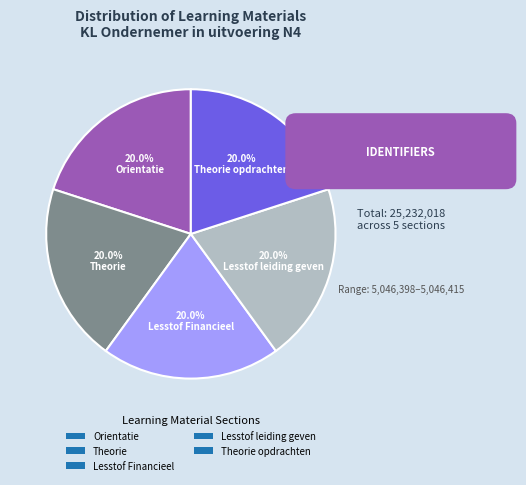

What percentage do Lesstof leiding geven and Orientatie together represent?

40.0%